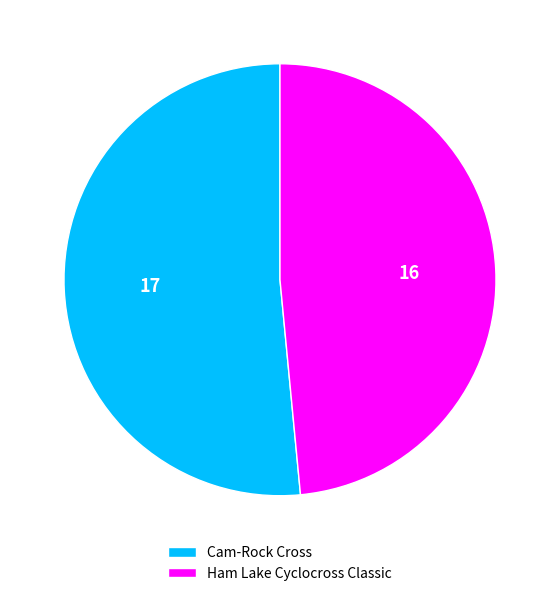

Between Ham Lake Cyclocross Classic and Cam-Rock Cross, which is larger?

Cam-Rock Cross